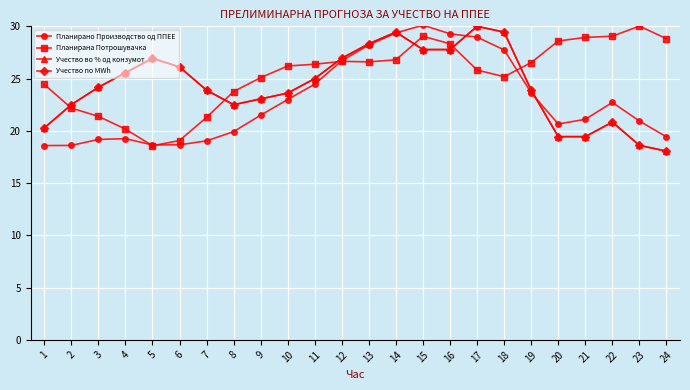

Which series changed the most between 1 and 12?

Планирано Производство од ППЕЕ